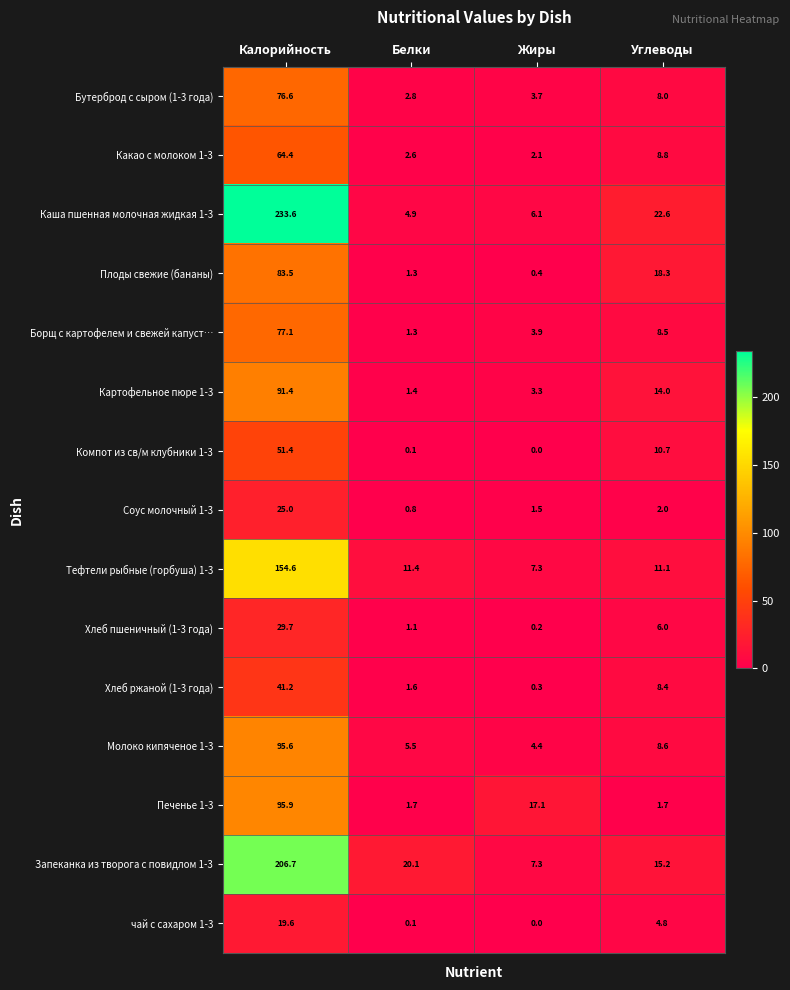

What is the approximate value of Хлеб пшеничный (1-3 года) at Белки?

1.1